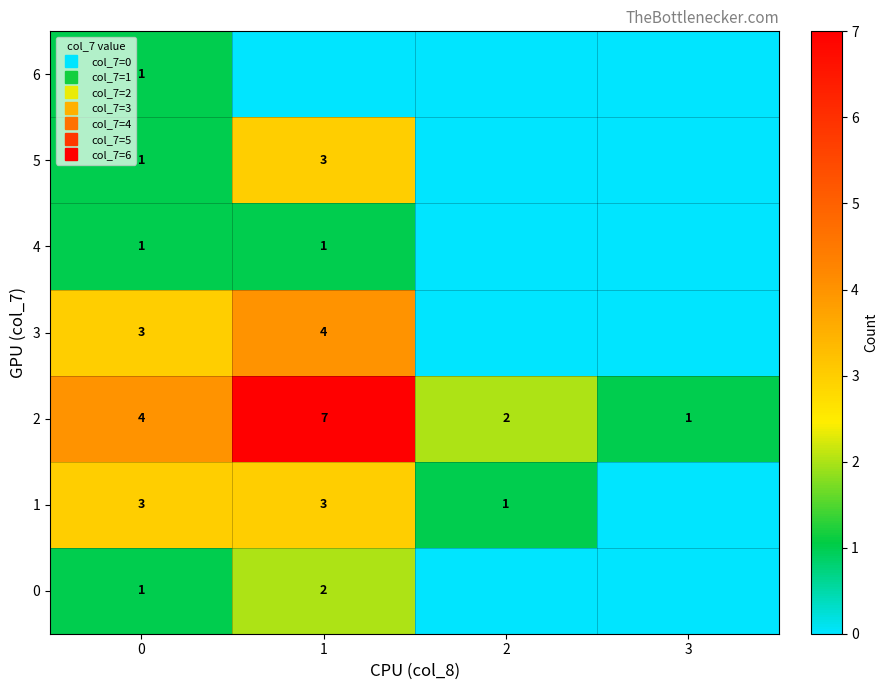

Rank the categories by 2 value from highest to lowest.

1, 0, 2, 3